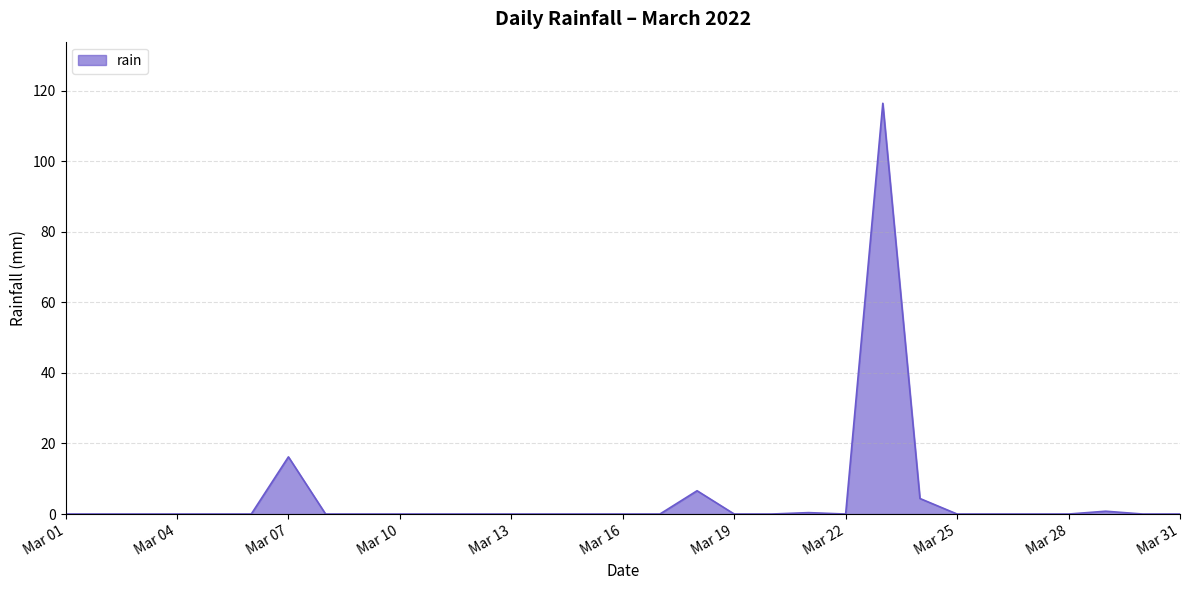

What is the maximum value shown in the chart?

116.4